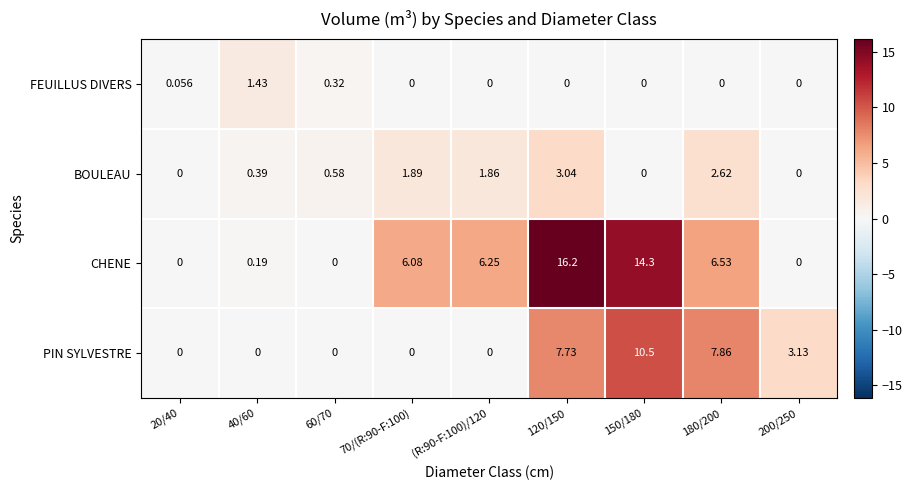

List the series in order of their overall mean, highest first.

CHENE, PIN SYLVESTRE, BOULEAU, FEUILLUS DIVERS